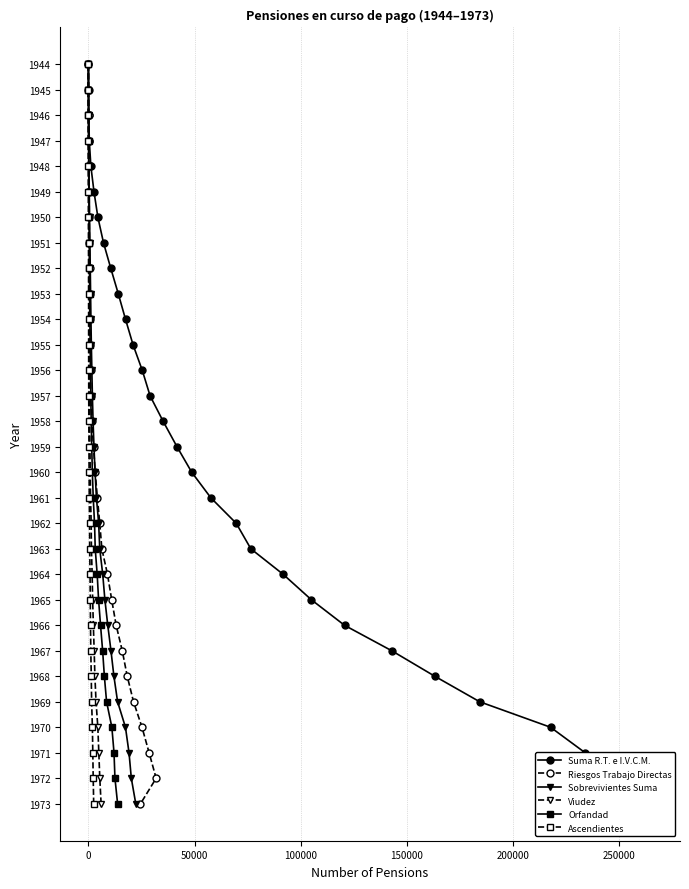

True or false: Suma R.T. e I.V.C.M. and Viudez cross at least once.

False